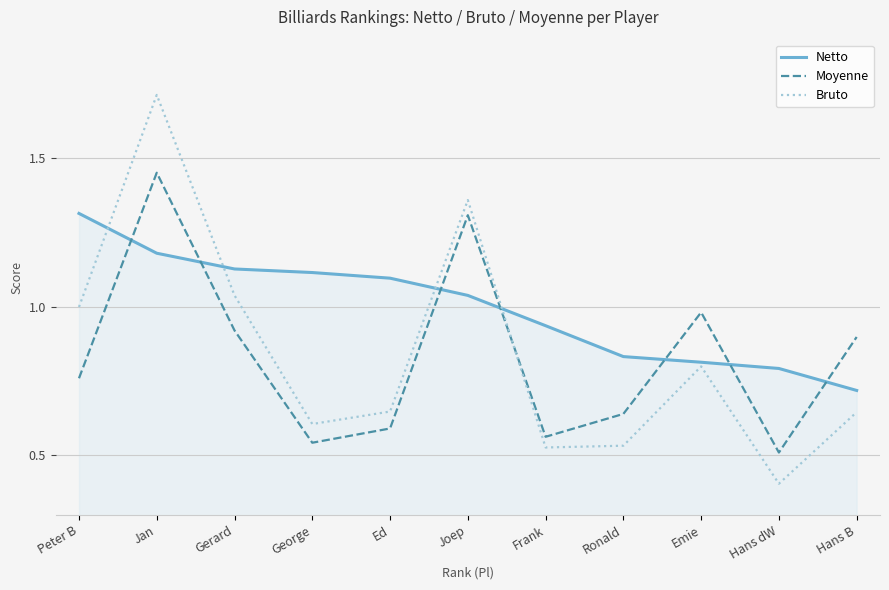

What are all the series names shown in the legend?

Netto, Moyenne, Bruto